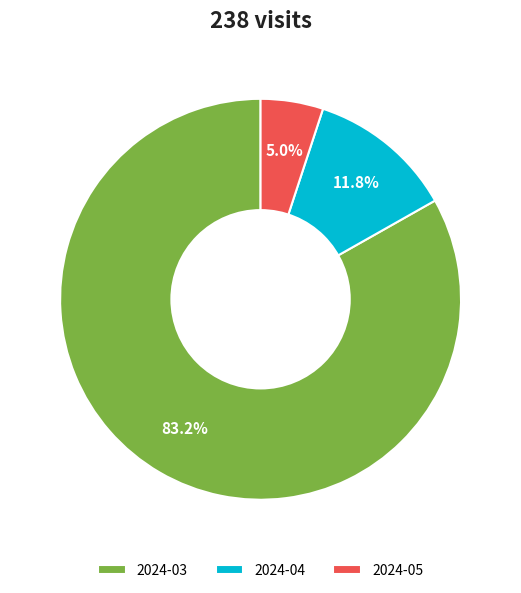

What is the total percentage of 2024-04 and 2024-05?

16.8%